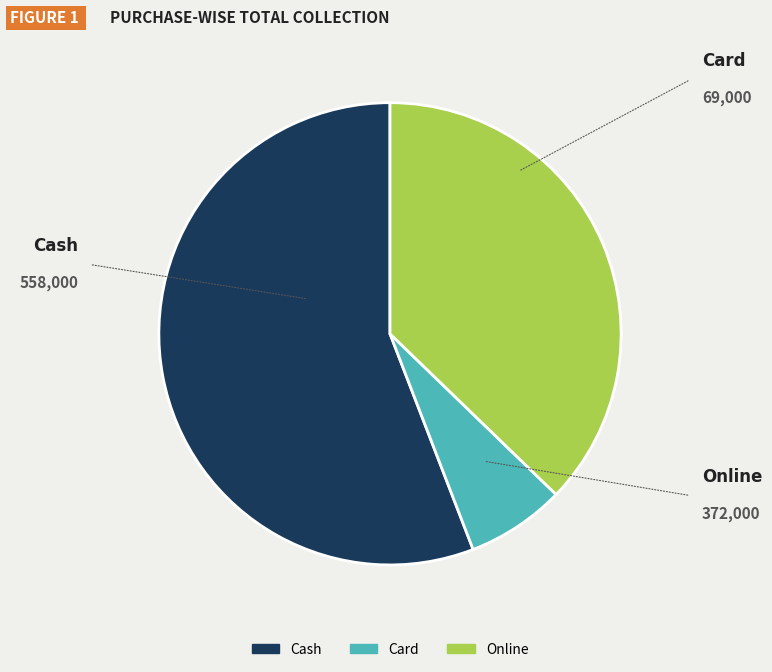

Approximately how many times larger is the value at Online compared to Cash?

0.7